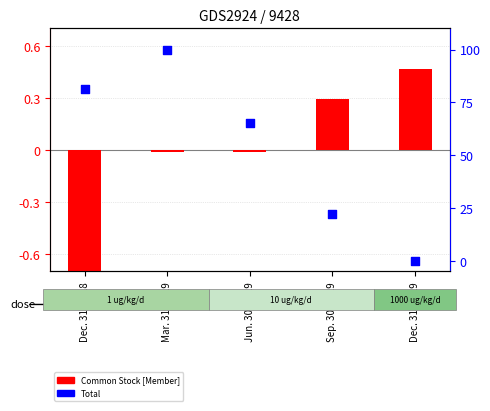

What is the ratio of the value at Dec. 31, 2018 to the value at Sep. 30, 2019?

3.7